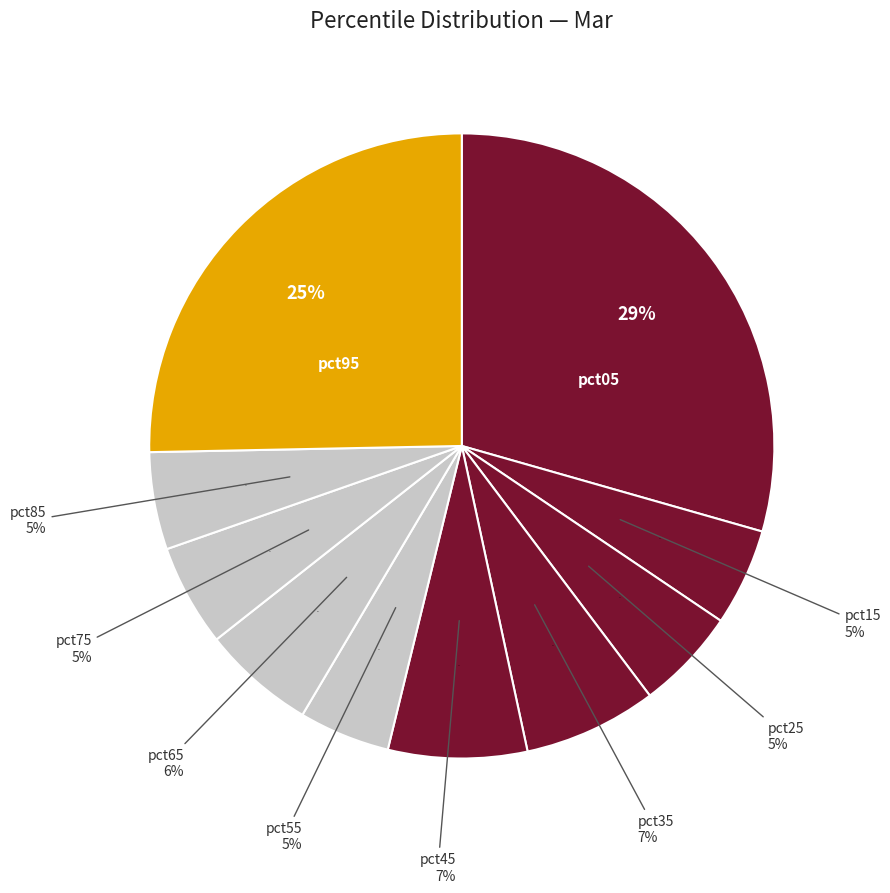

Do pct35 and pct15 together represent more than half of the pie?

No